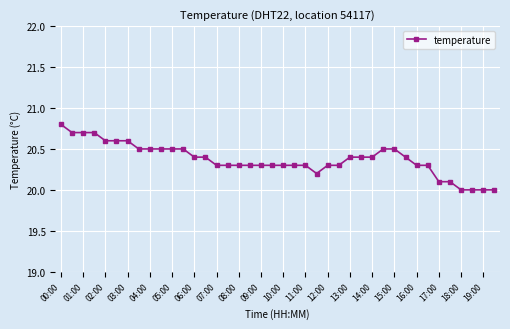

What is the value of the 7th point from the left?

20.6